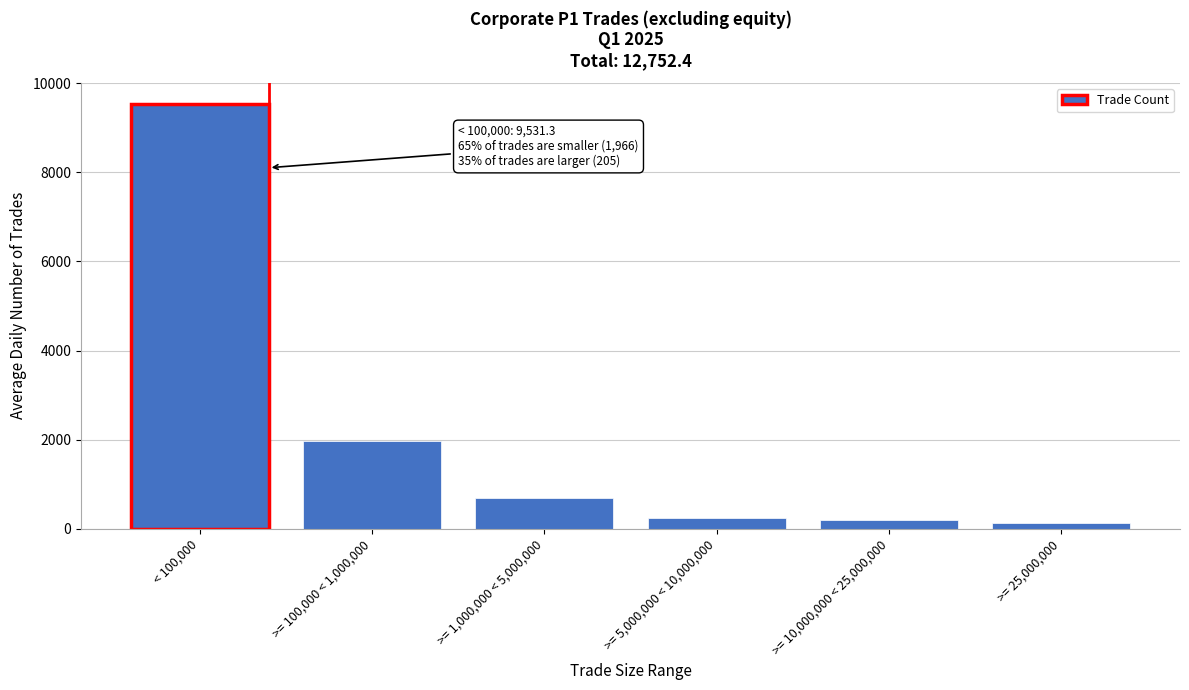

The chart shows a value of 4132.7 at < 100,000. True or false?

False